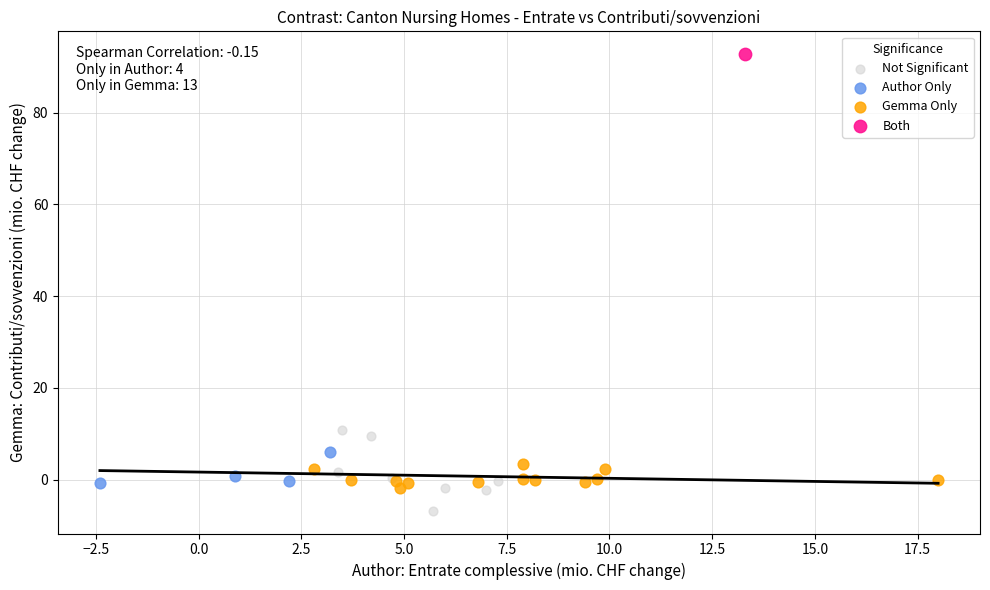

Which series reaches the minimum Y coordinate?

Not Significant